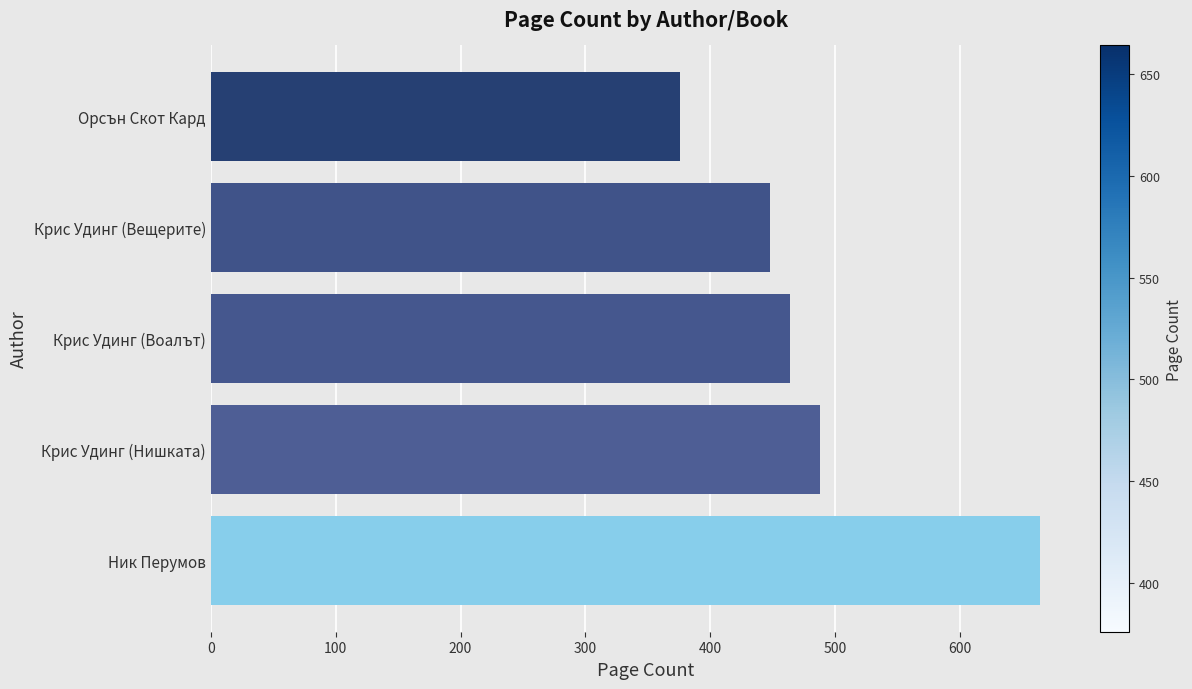

Reading bottom to top, what are all the values shown in this chart?

664	488	464	448	376